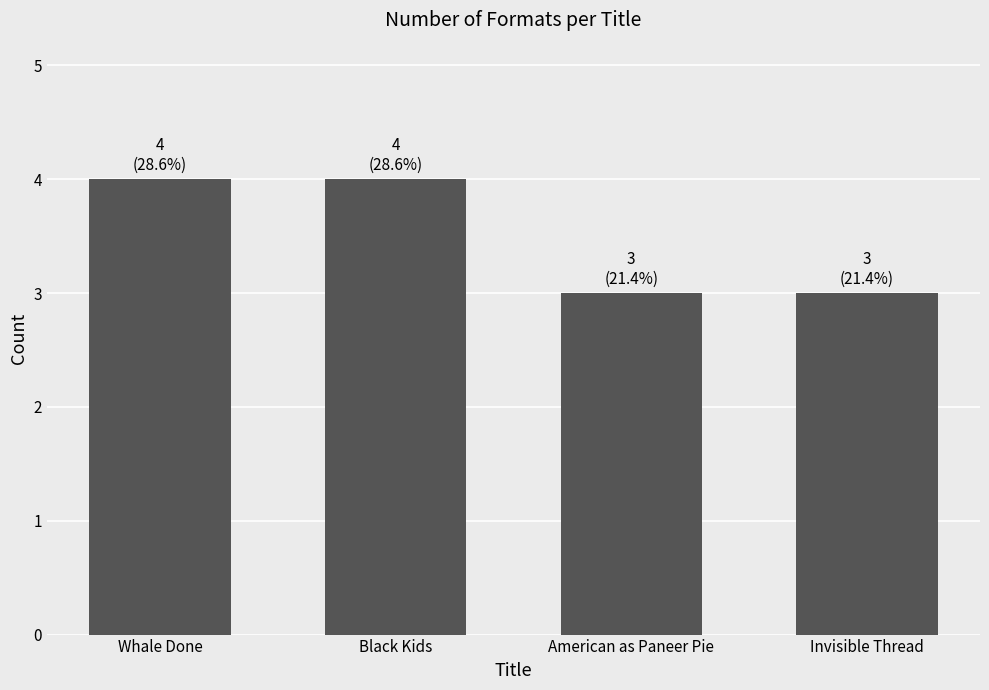

True or false: the data shows 3 at Invisible Thread.

True